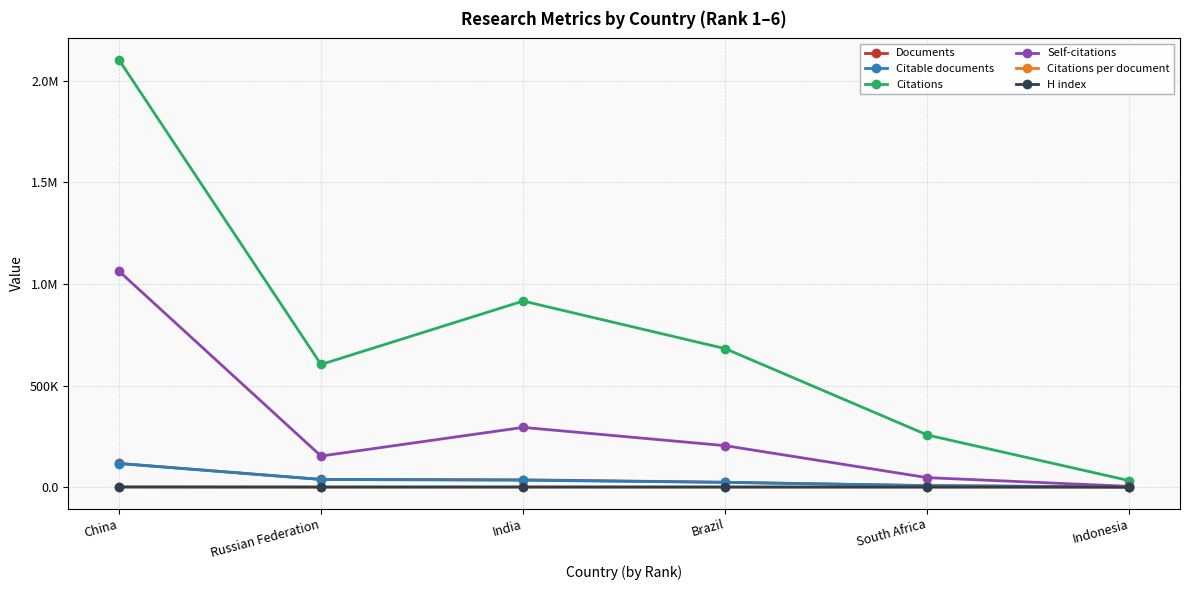

What is the sum of the Citations values at India and Indonesia?

948338.0